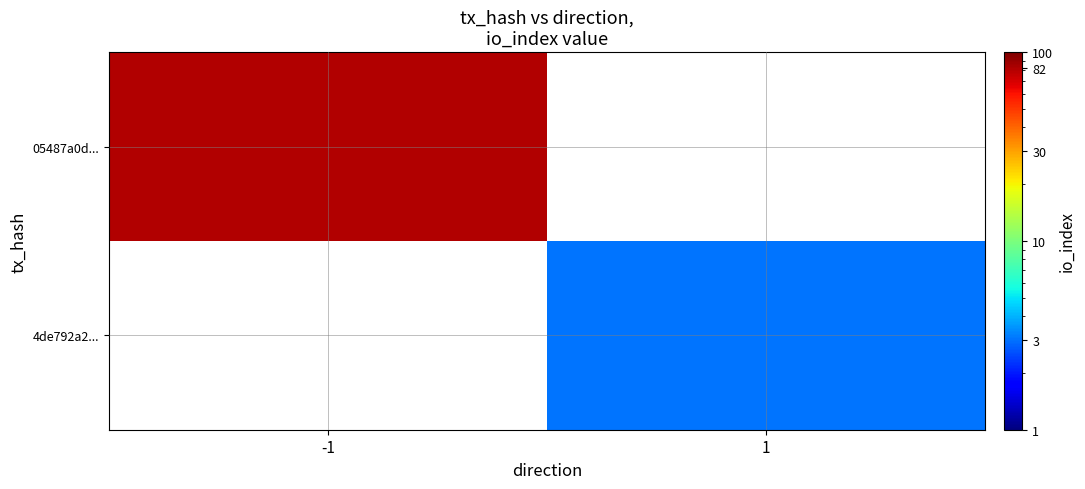

Which series has the widest spread of values?

05487a0d...